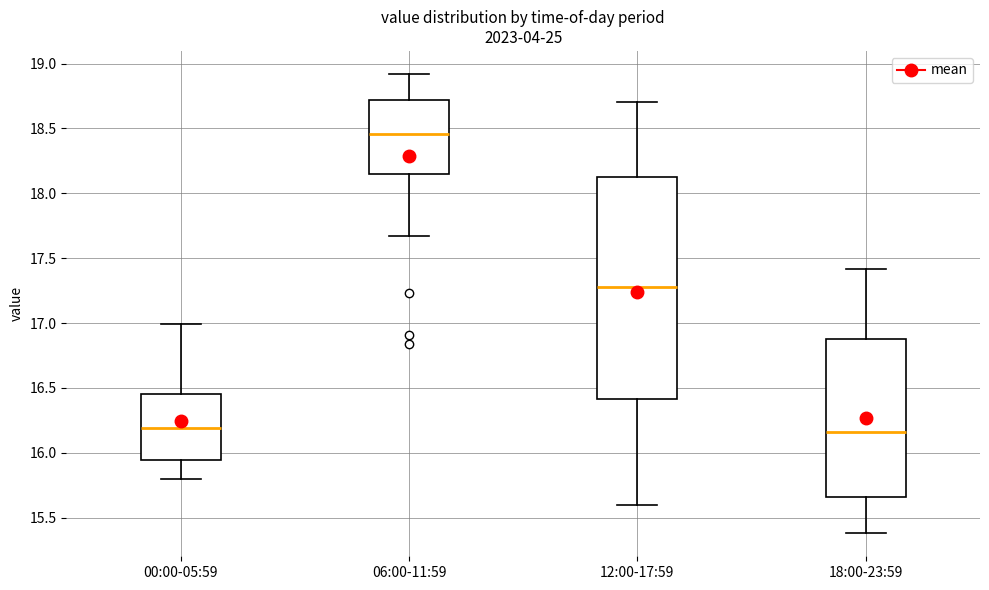

Which box is the tallest, from its lower edge to its upper edge?

12:00-17:59